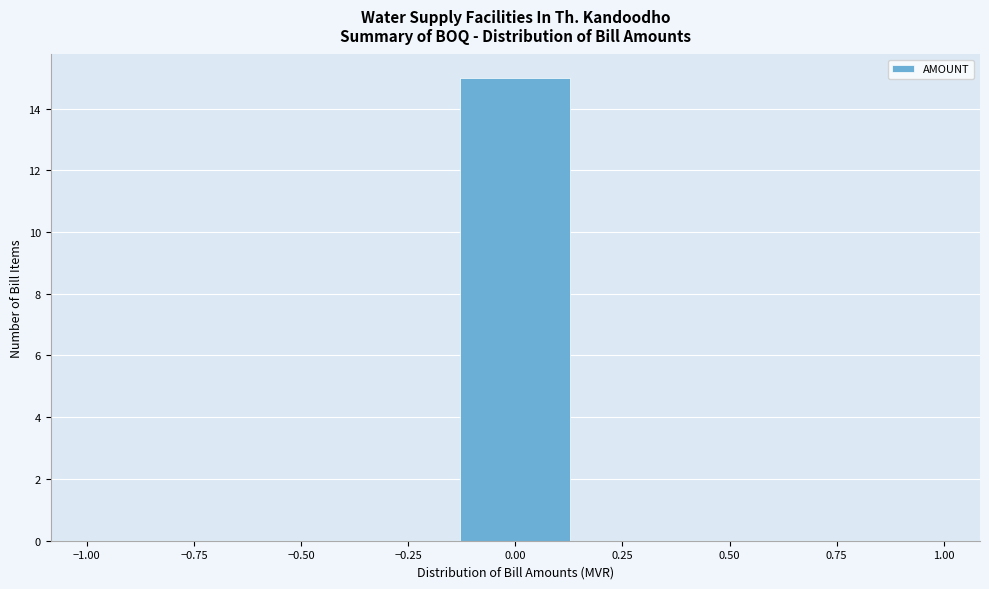

What is the height of the bar covering -0.15 to 0.15 on the x-axis? Neither the bar edges nor the heights are printed on the chart, so give them approximately, as read against the axes.

15